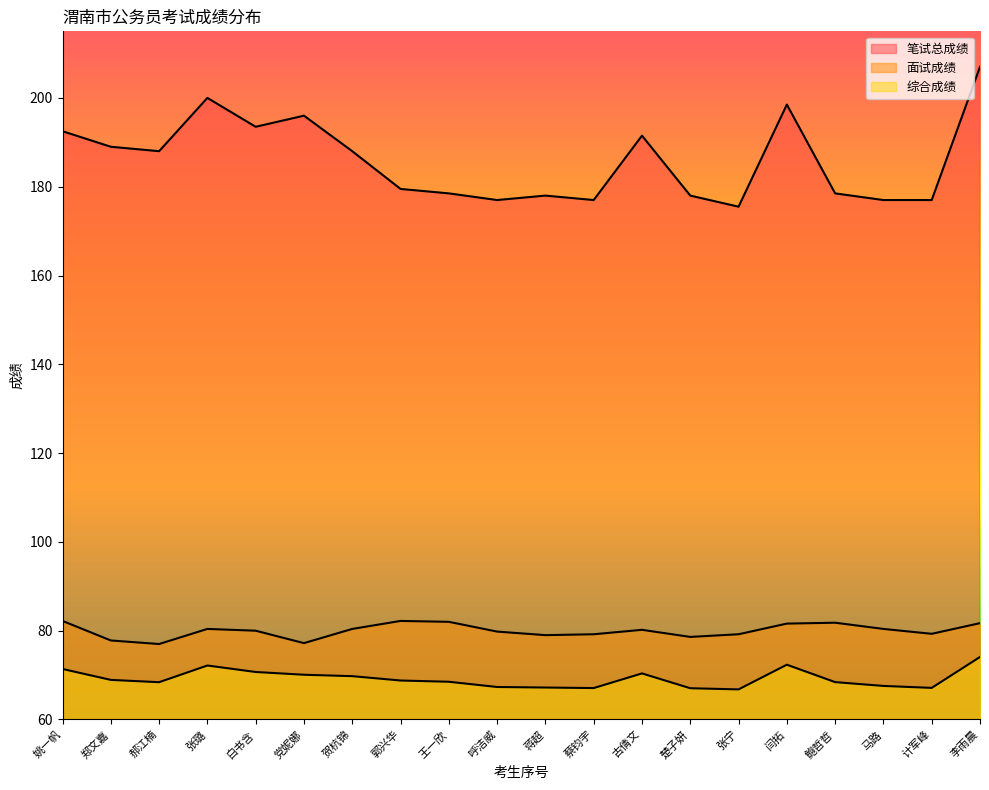

What is the greatest value displayed?

207.0